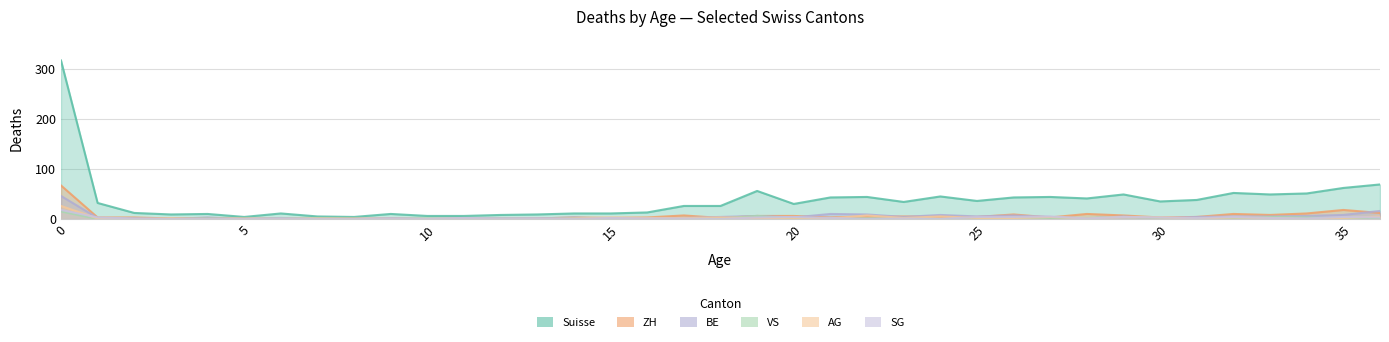

What is the difference between the second highest and second lowest values in the VS series?

6